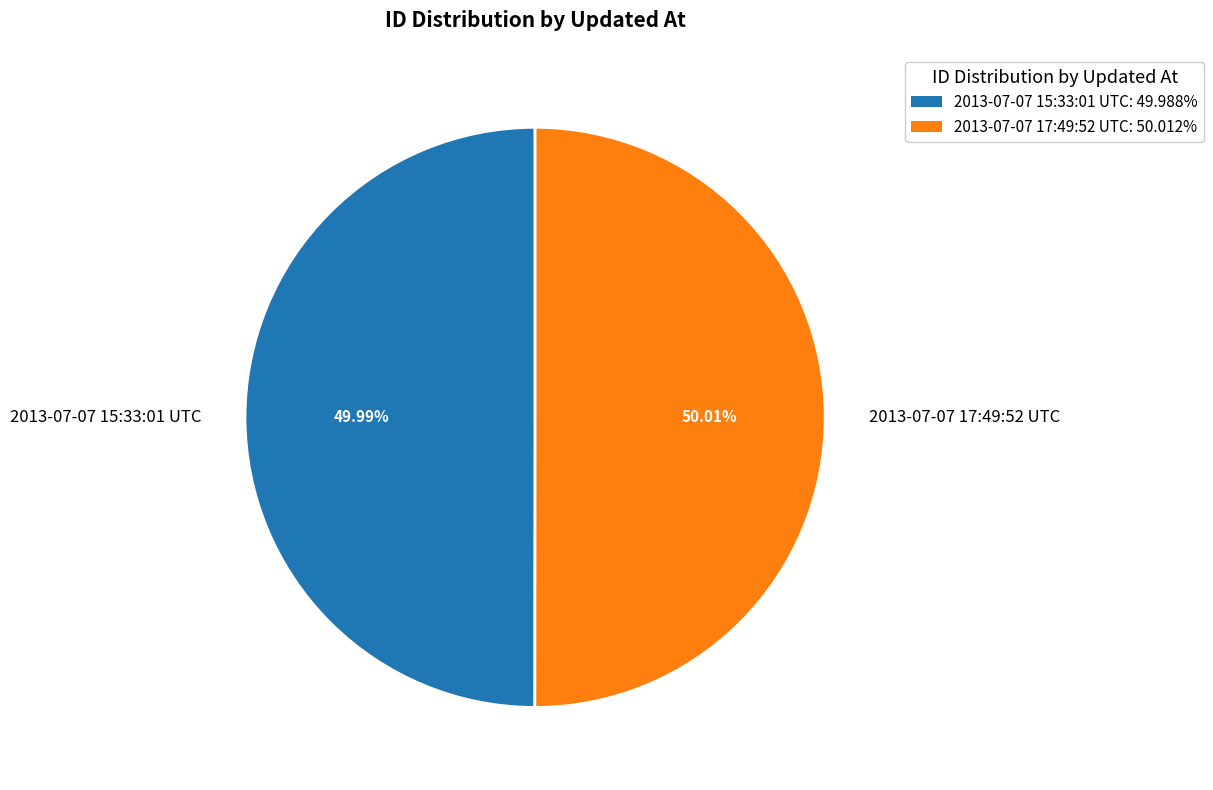

Approximately how many times larger is the value at 2013-07-07 15:33:01 UTC compared to 2013-07-07 17:49:52 UTC?

1.0